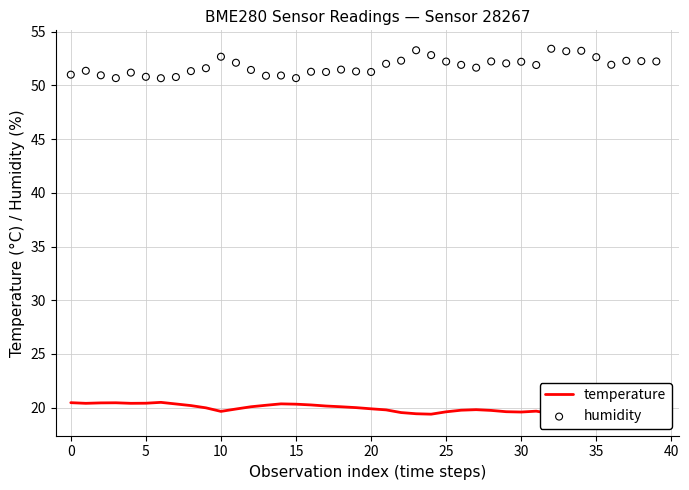

Is the value of temperature at 30 greater than the value of humidity at 38?

No